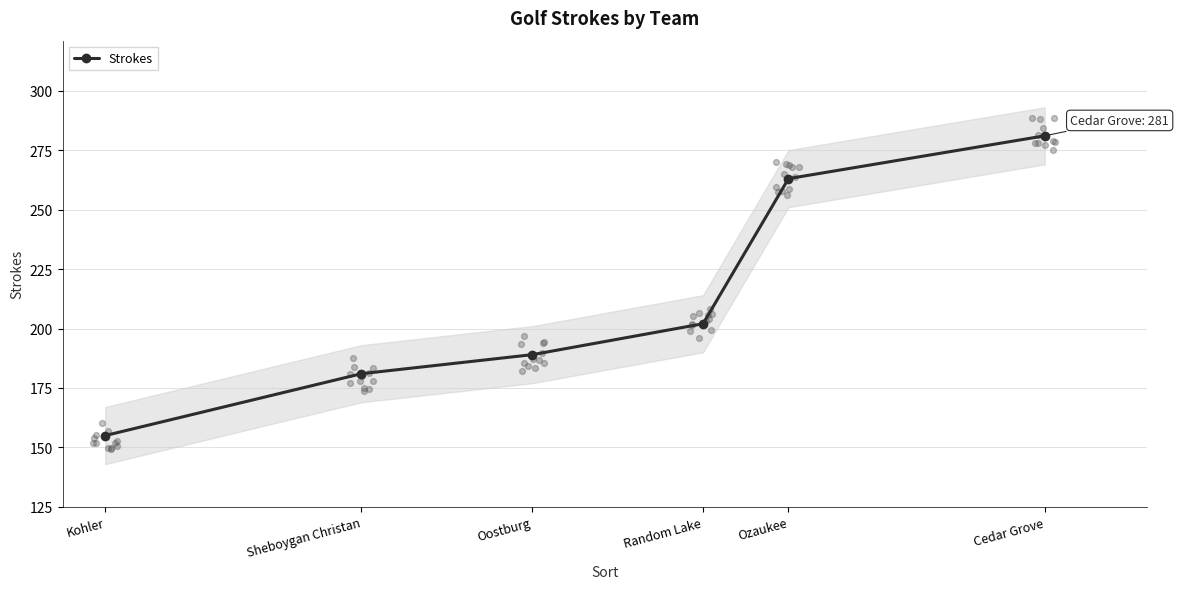

Between Sheboygan Christan and Kohler, which is larger?

Sheboygan Christan